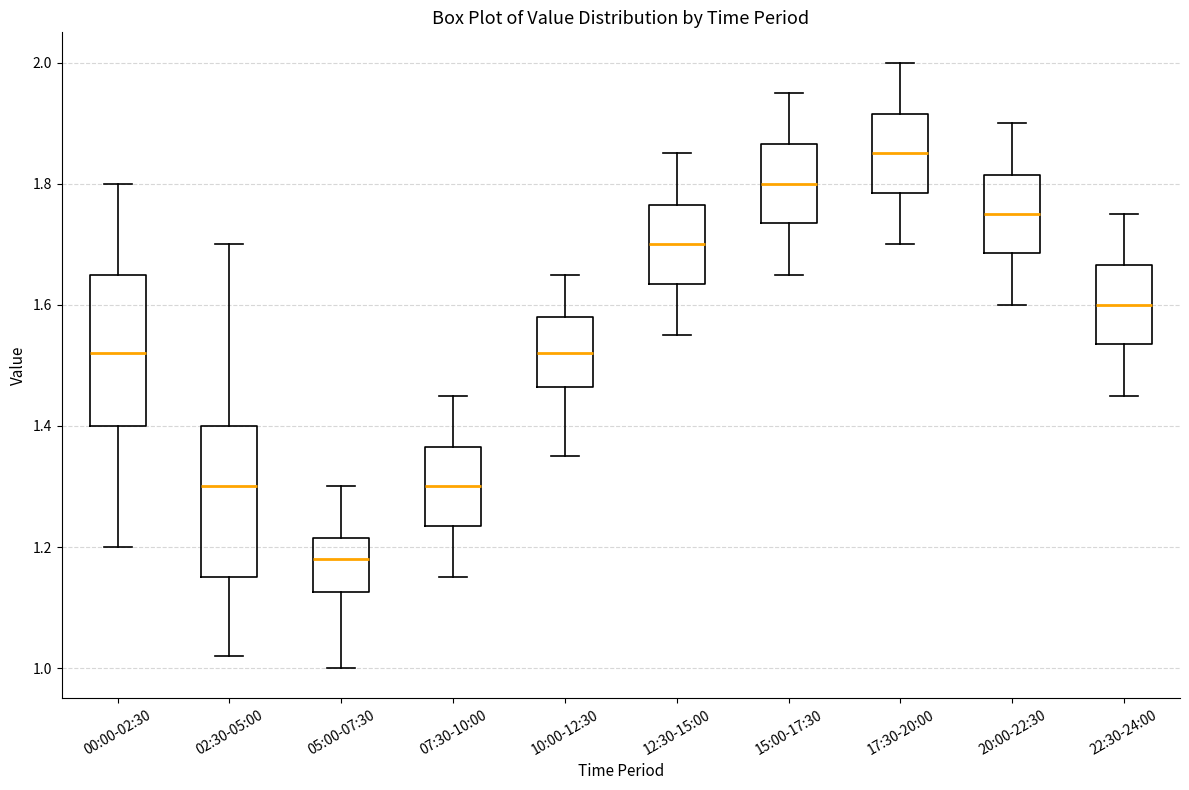

Where does the lower whisker of the box for 15:00-17:30 end on the y-axis? The values are not printed on the chart, so give them approximately, as read against the axis.

1.66